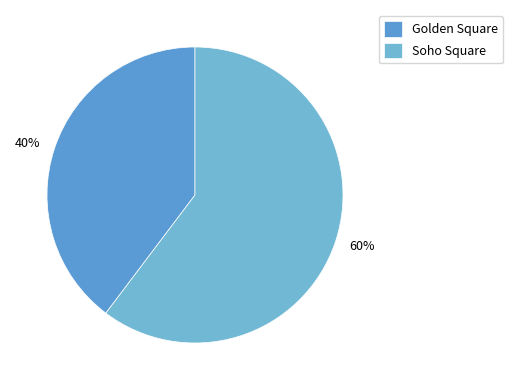

How many slices are in this pie chart?

2